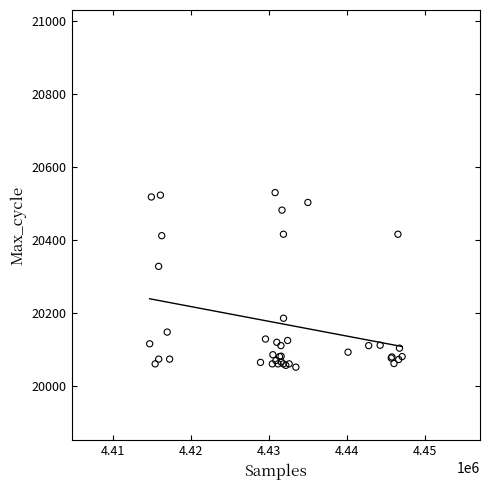

What Y value in the scatter plot is closest to 20291?

20328